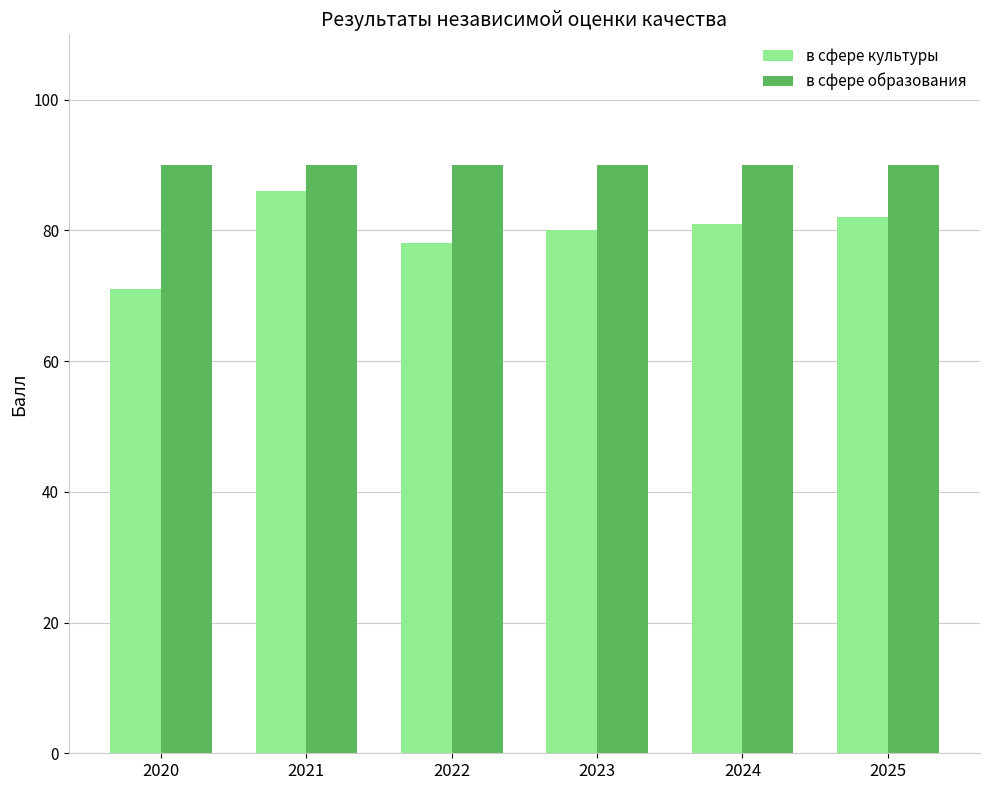

Reading left to right, extract all data points from this chart.

в сфере культуры: 2020=71	2021=86	2022=78	2023=80	2024=81	2025=82
в сфере образования: 2020=90	2021=90	2022=90	2023=90	2024=90	2025=90